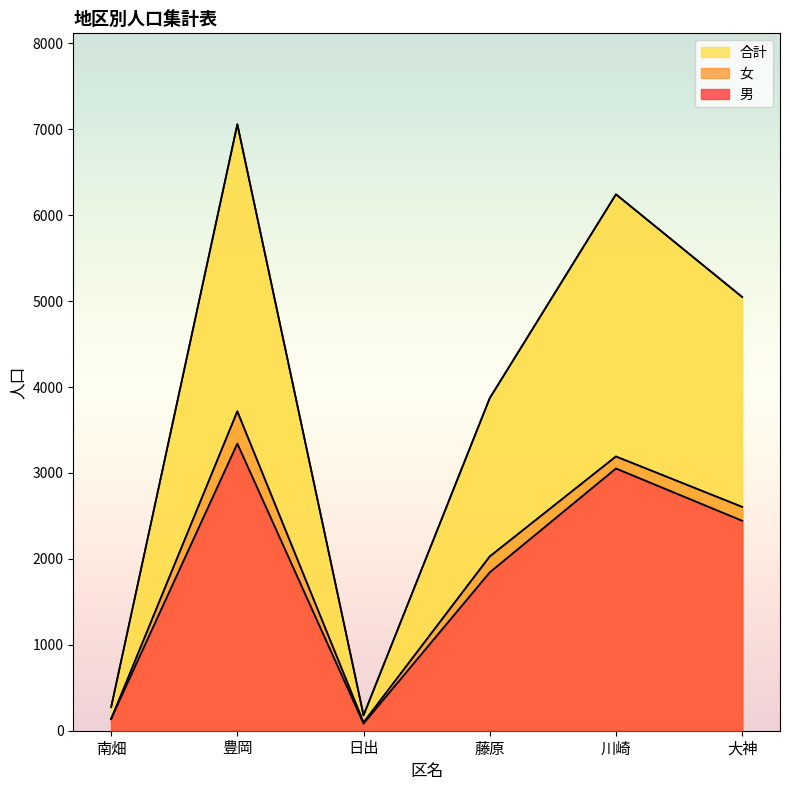

True or false: 男 has more than 2 points higher than both neighbors.

False